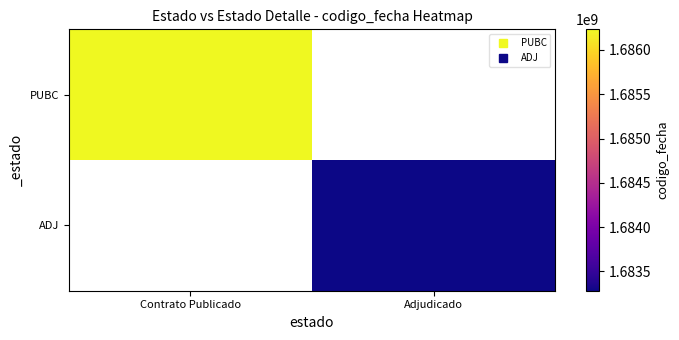

Which category has the highest value in the PUBC series?

Contrato Publicado